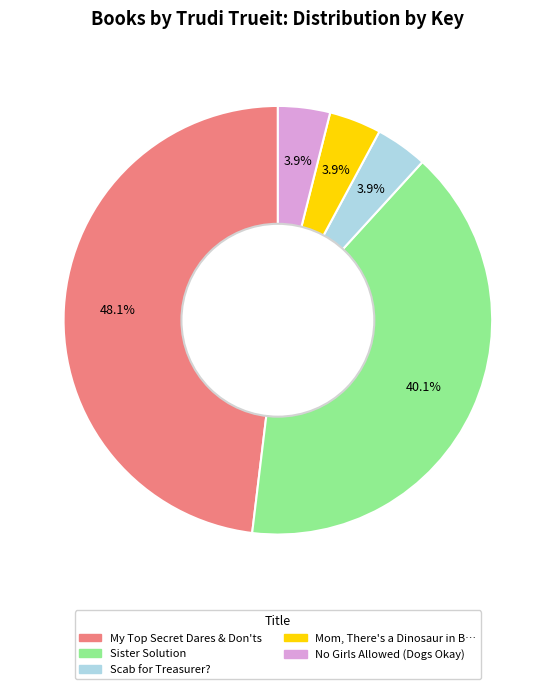

Is there any slice that represents more than half of the pie?

No